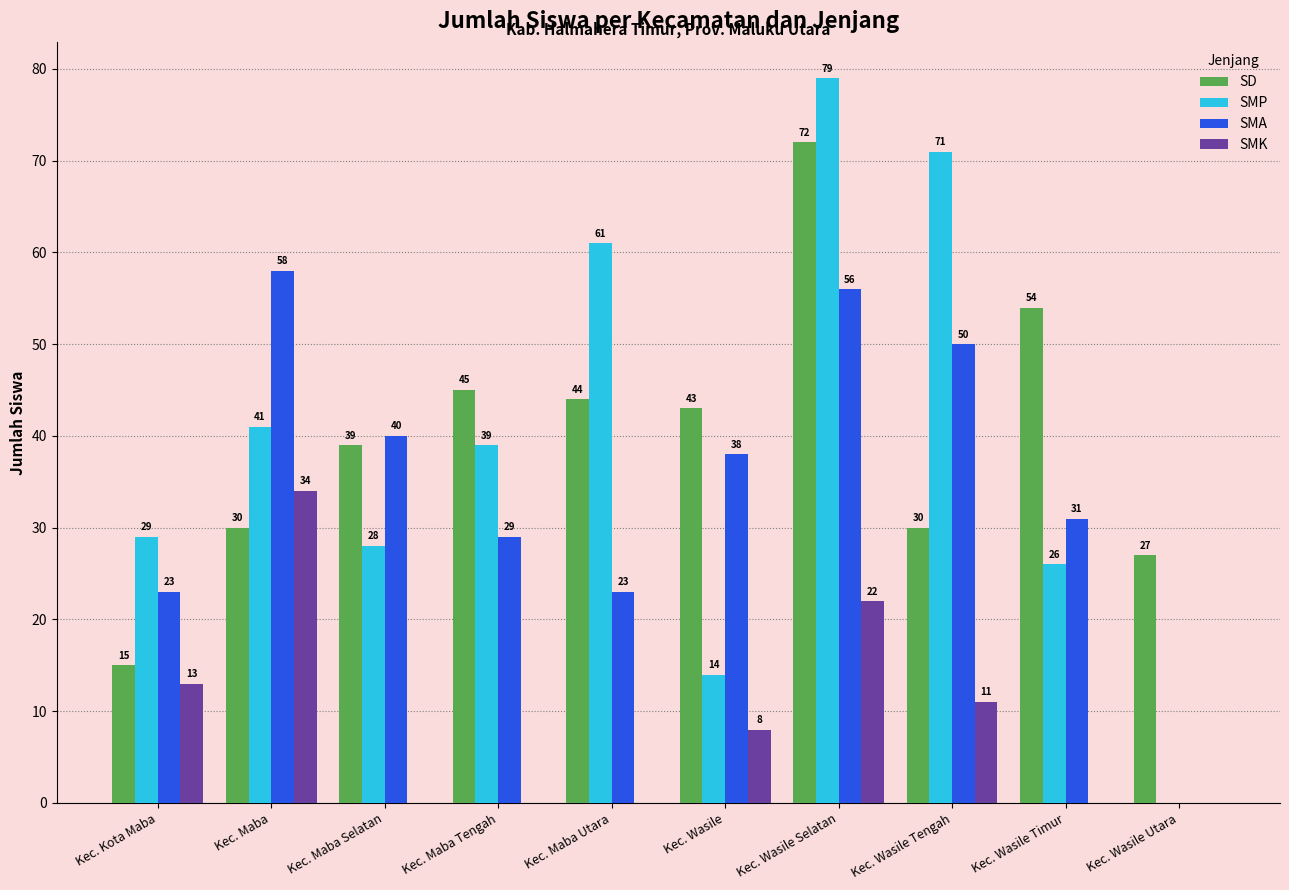

How many series are shown in this chart?

4